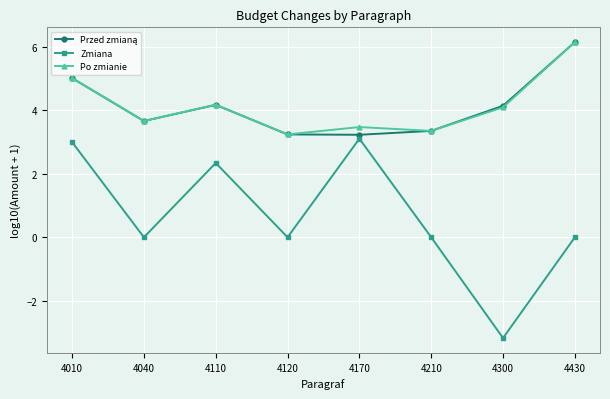

The Zmiana series shows -4.8 at 4300. True or false?

False